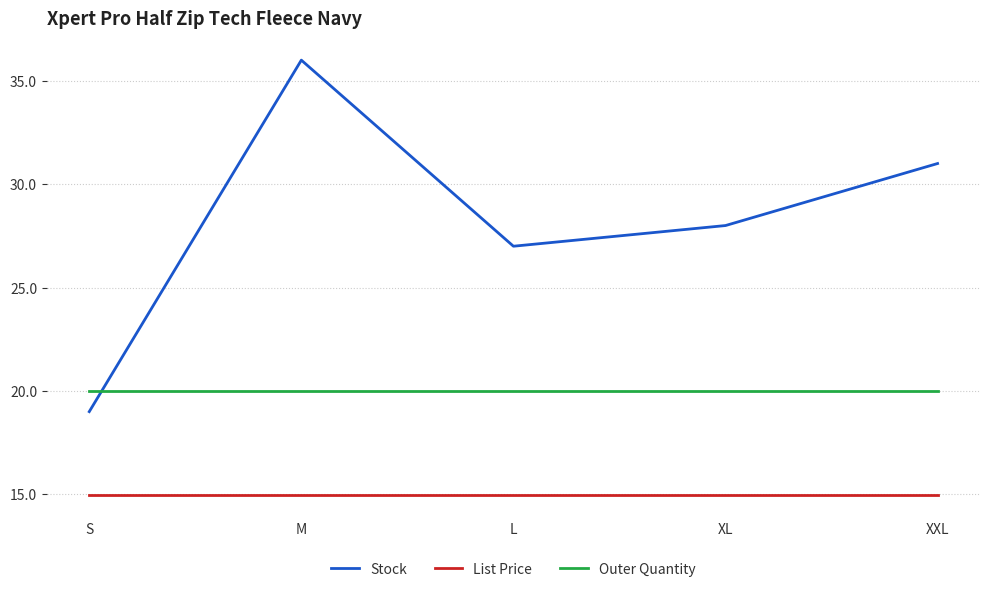

Which series has the largest total across all categories?

Stock